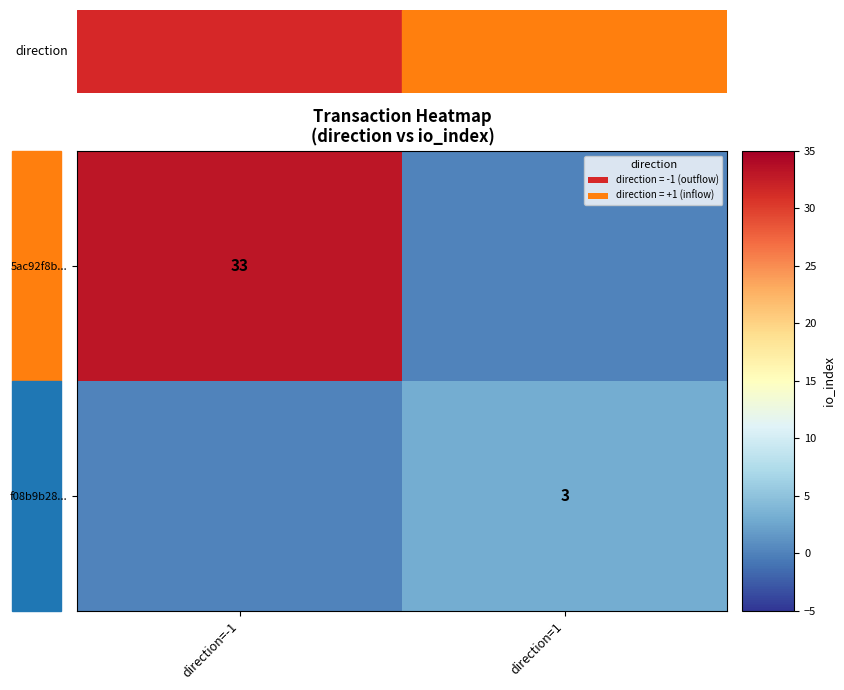

Is the value of f08b9b28... at direction=1 greater than the value of 5ac92f8b... at direction=-1?

No